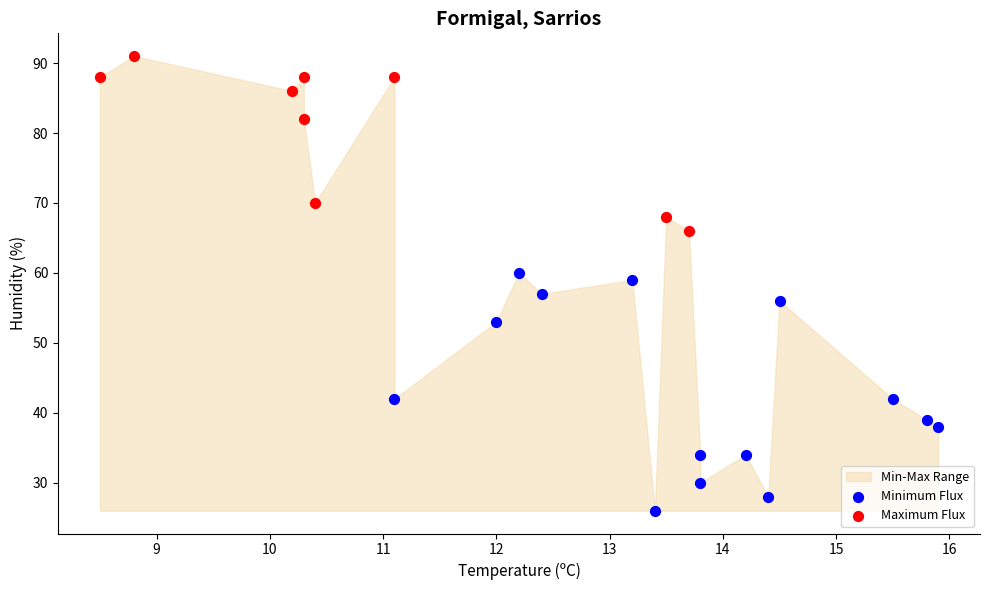

Which series reaches the minimum Y coordinate?

Minimum Flux